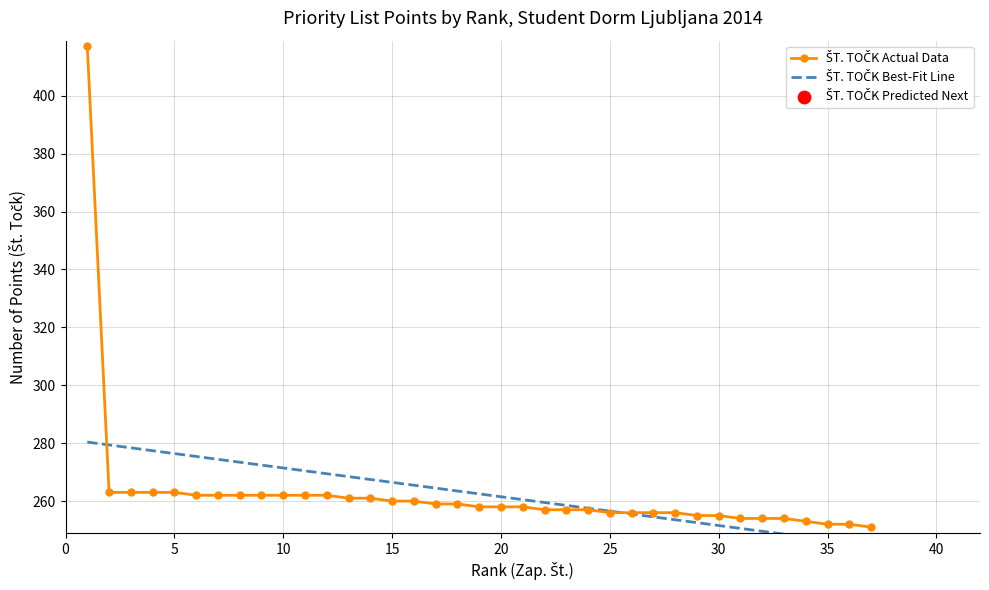

Which series has the largest total across all categories?

ŠT. TOČK Actual Data